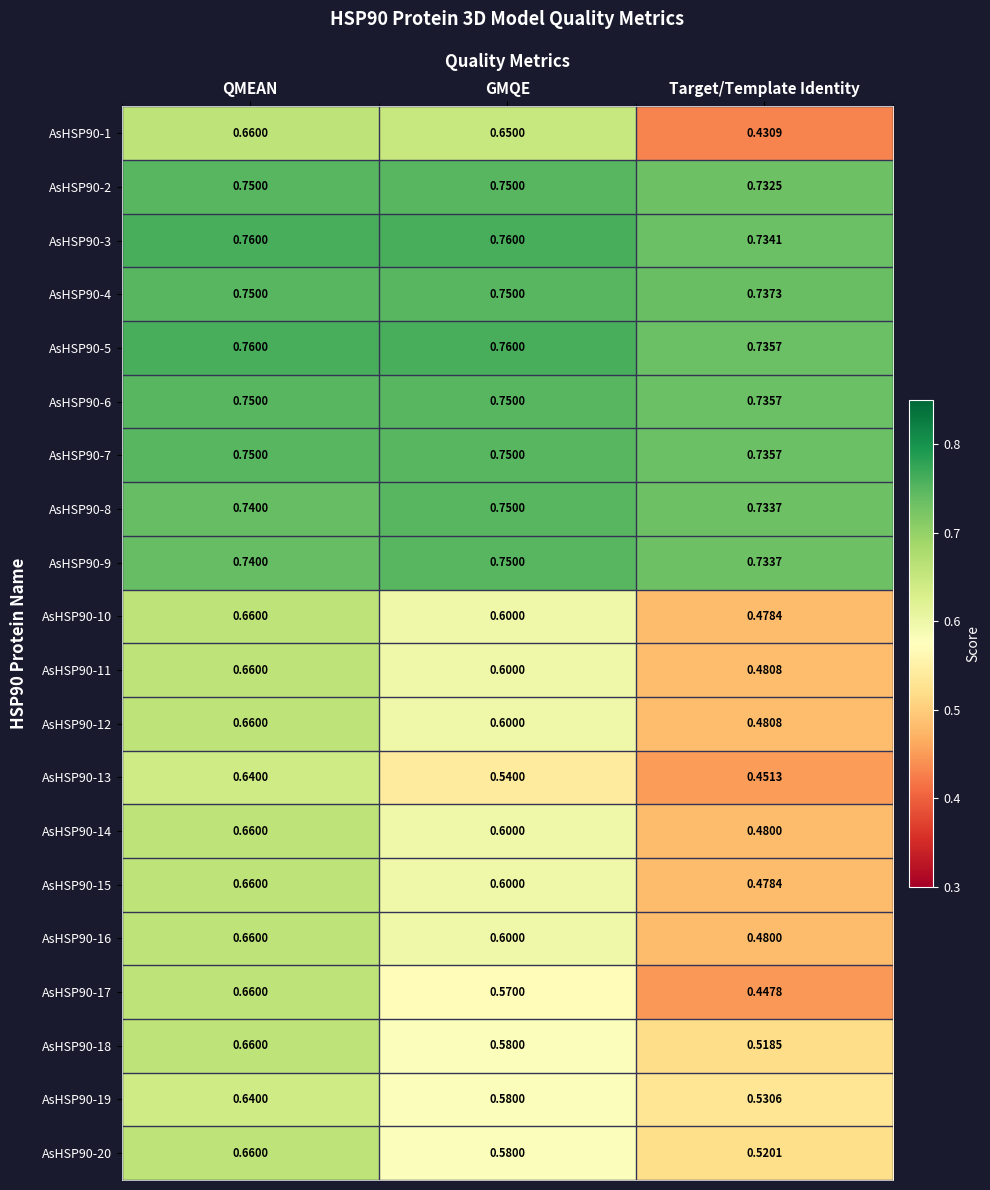

Rank the categories by AsHSP90-12 value from highest to lowest.

QMEAN, GMQE, Target/Template Identity